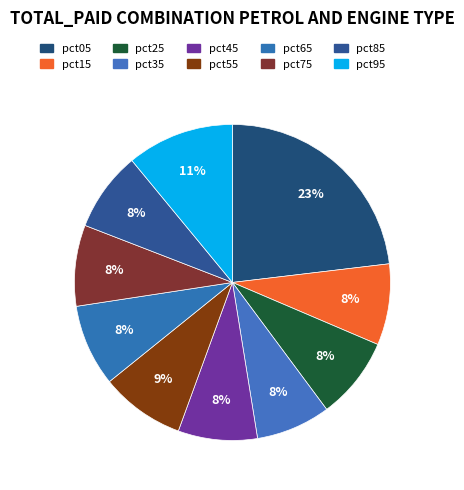

Count the number of slices in the pie.

10